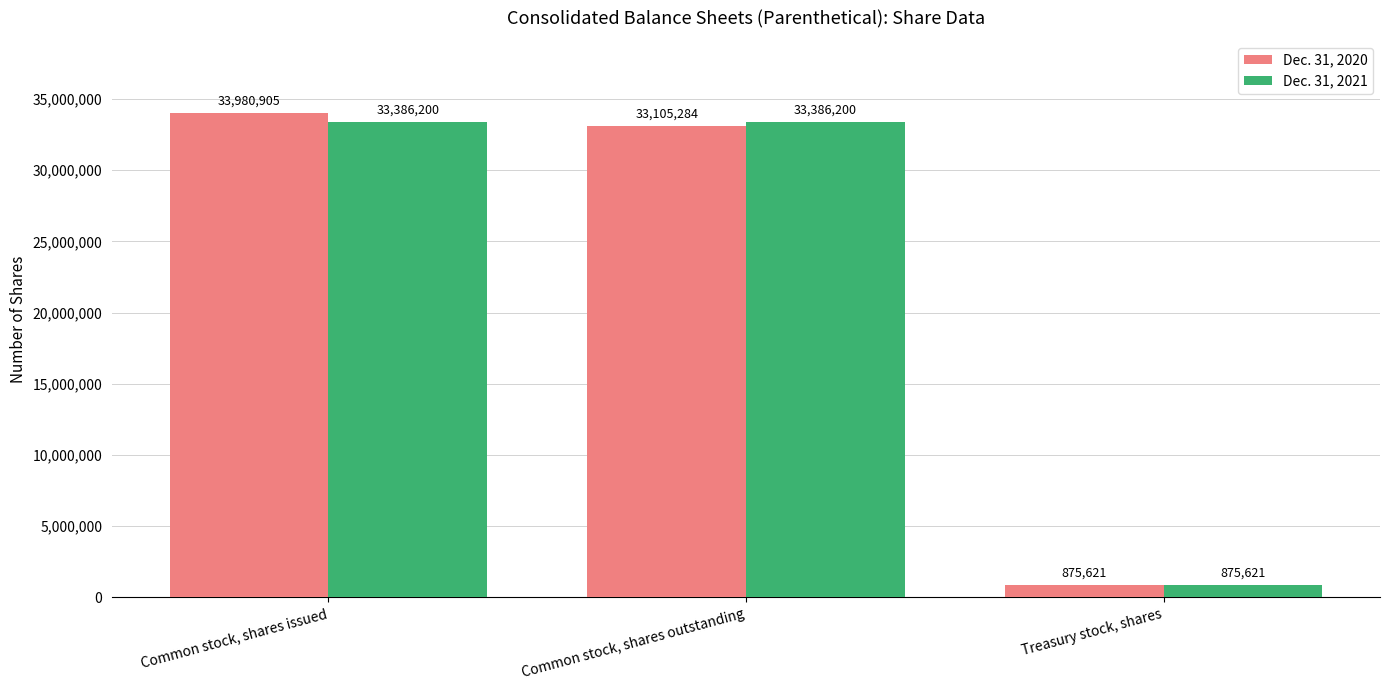

The Dec. 31, 2020 series shows 33980905 at Common stock, shares issued. True or false?

True